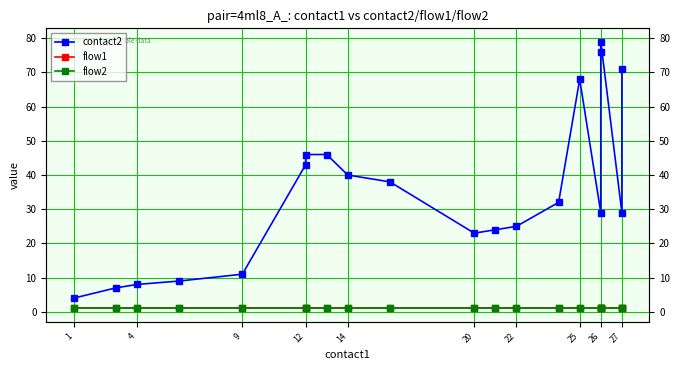

At which label is flow2 closest to 1?

1